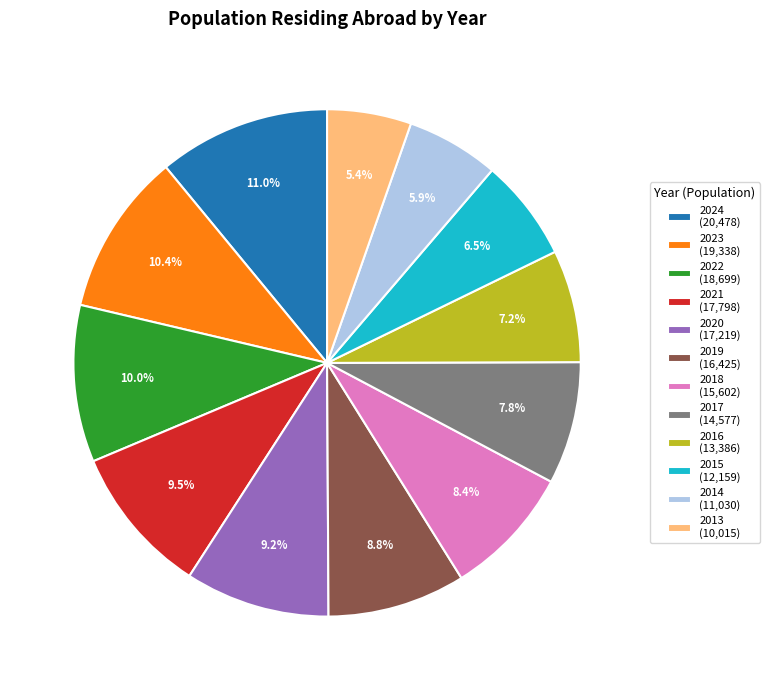

To the nearest percent, what is the combined percentage of 2019 and 2016?

16%